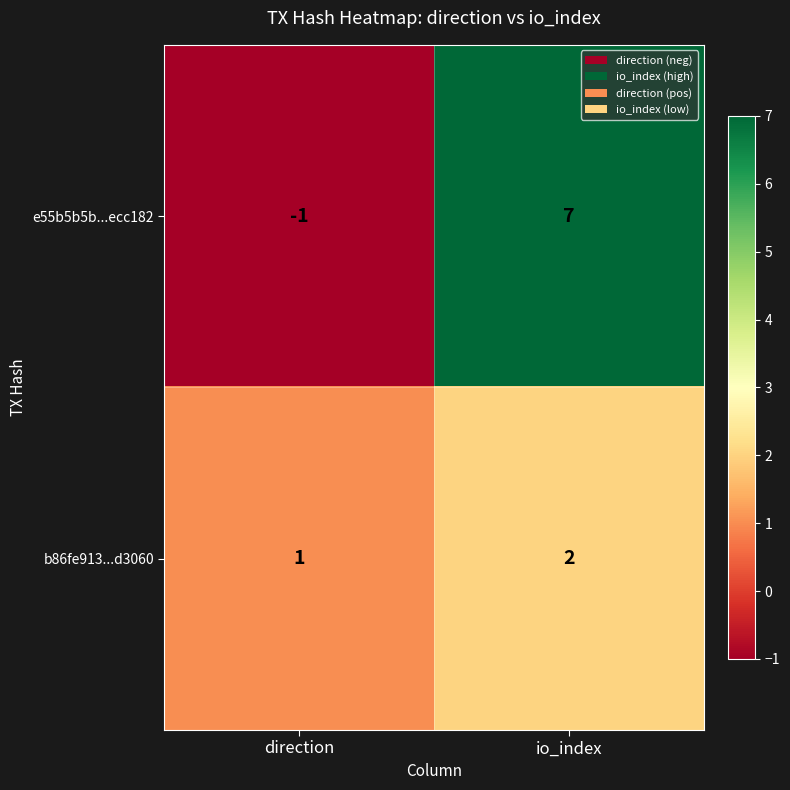

At which category is the sum across all series the highest?

io_index